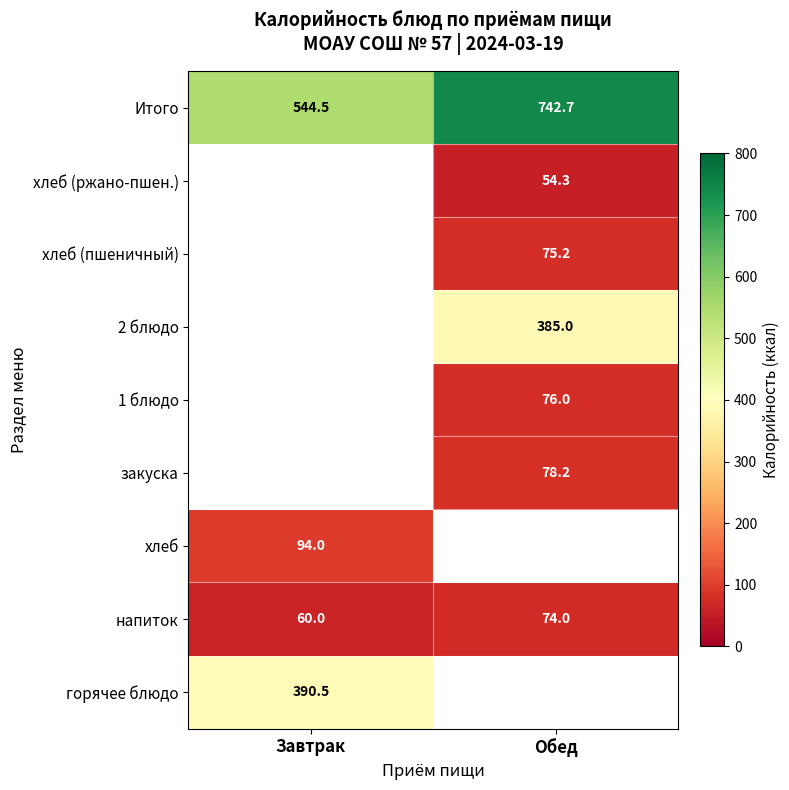

At how many categories does at least one series exceed 131?

2